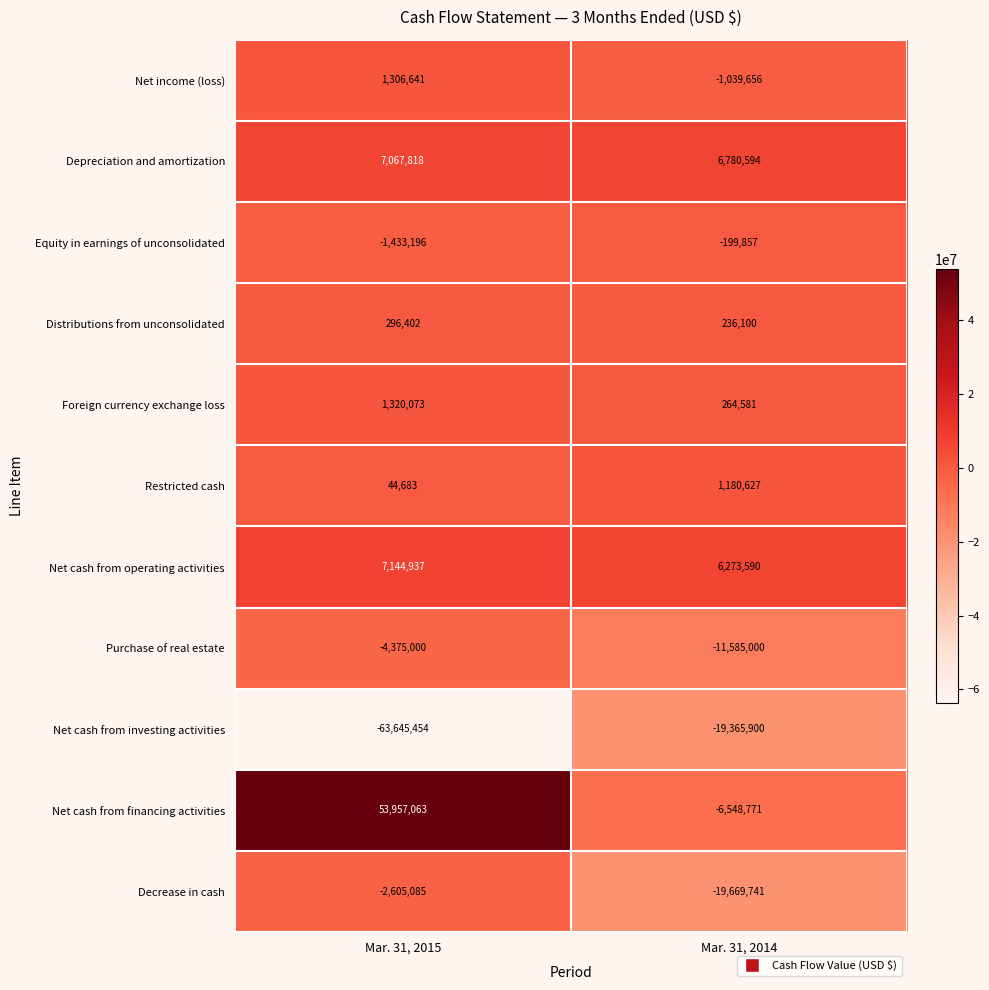

At Mar. 31, 2015, list the series in order from largest to smallest.

Net cash from financing activities, Net cash from operating activities, Depreciation and amortization, Foreign currency exchange loss, Net income (loss), Distributions from unconsolidated, Restricted cash, Equity in earnings of unconsolidated, Decrease in cash, Purchase of real estate, Net cash from investing activities